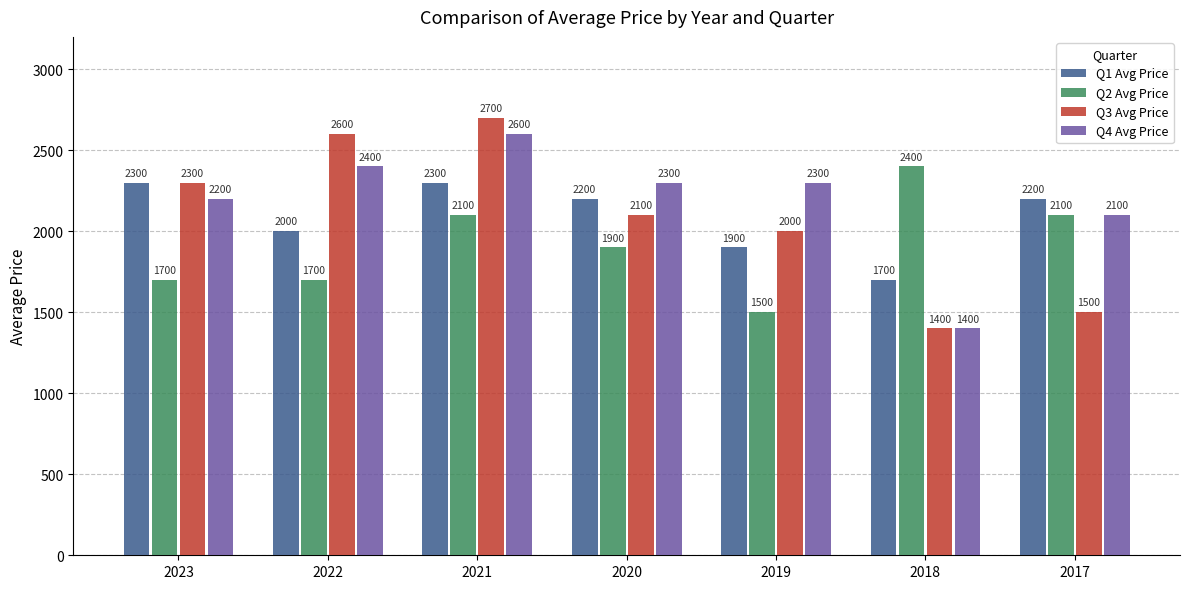

Reading left to right, transcribe all the data shown in this chart.

Q1 Avg Price: 2300	2000	2300	2200	1900	1700	2200
Q2 Avg Price: 1700	1700	2100	1900	1500	2400	2100
Q3 Avg Price: 2300	2600	2700	2100	2000	1400	1500
Q4 Avg Price: 2200	2400	2600	2300	2300	1400	2100